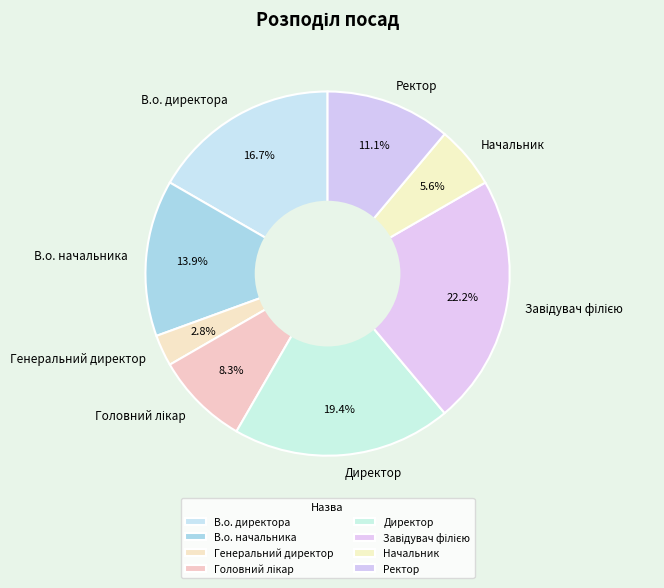

Is there any slice that represents more than half of the pie?

No